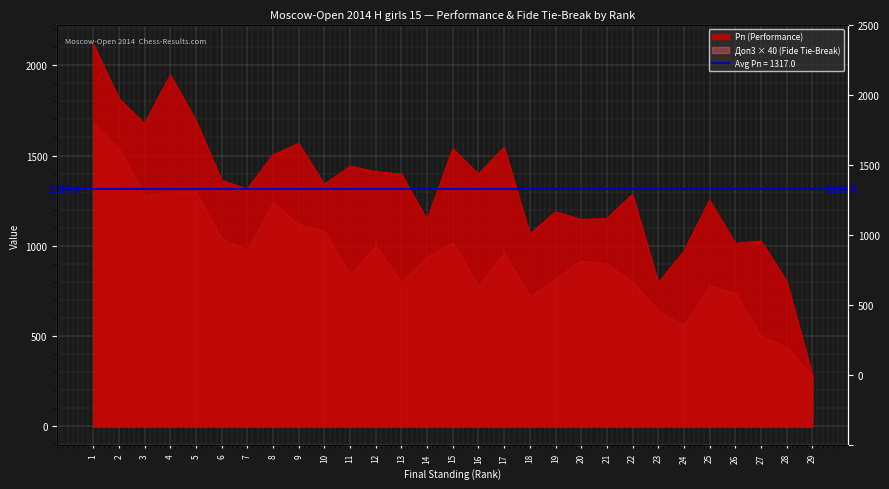

What is the average value?

1317